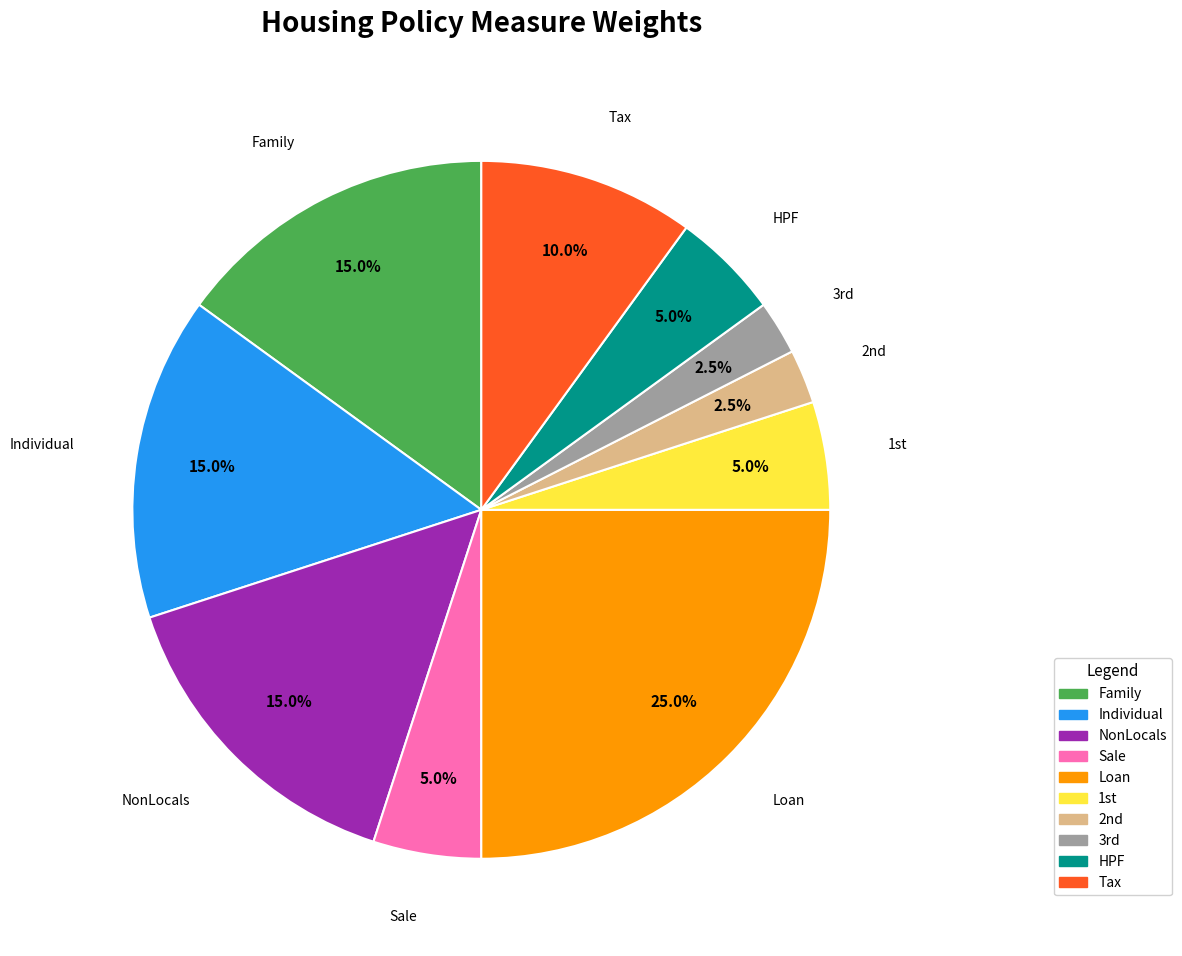

Is it true that HPF is 5% of the pie?

True